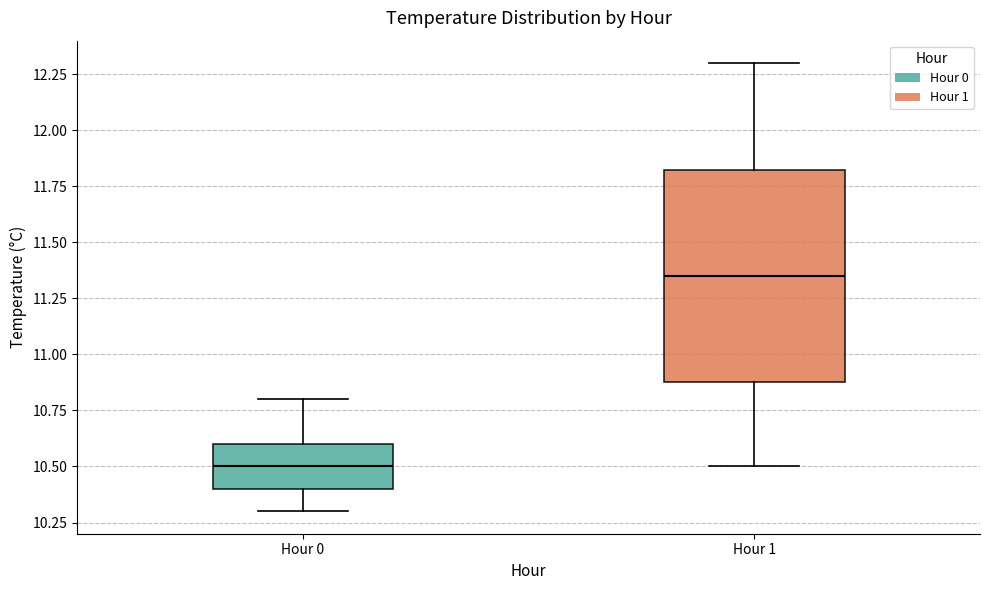

Reading left to right, read every box against the y-axis: the position of its median line, the range the box covers, and the ends of its whiskers. The values are not printed on the chart, so give them approximately, as read against the axis.

Hour 0: median 10.50, box 10.40 to 10.60, whiskers 10.30 to 10.80
Hour 1: median 11.35, box 10.90 to 11.85, whiskers 10.50 to 12.30